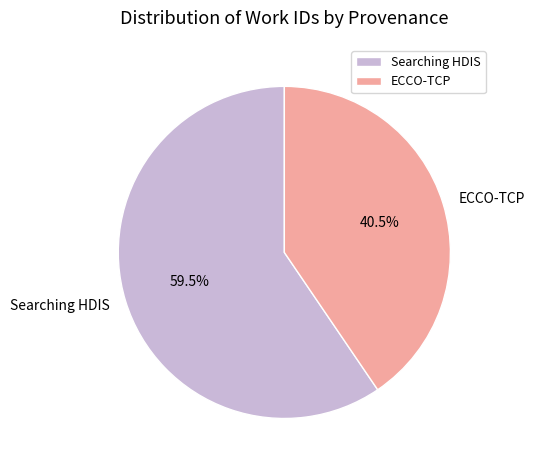

What portion of the pie excludes ECCO-TCP?

59.5%